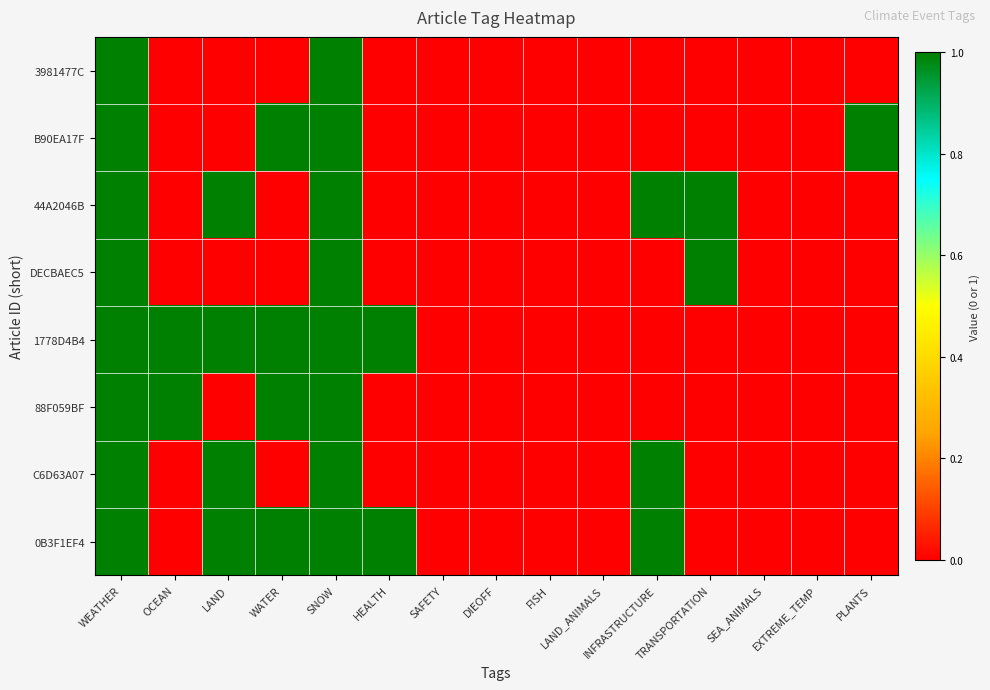

Reading right to left, what are all the values shown in this chart?

3981477C: PLANTS=0	EXTREME_TEMP=0	SEA_ANIMALS=0	TRANSPORTATION=0	INFRASTRUCTURE=0	LAND_ANIMALS=0	FISH=0	DIEOFF=0	SAFETY=0	HEALTH=0	SNOW=1	WATER=0	LAND=0	OCEAN=0	WEATHER=1
B90EA17F: PLANTS=1	EXTREME_TEMP=0	SEA_ANIMALS=0	TRANSPORTATION=0	INFRASTRUCTURE=0	LAND_ANIMALS=0	FISH=0	DIEOFF=0	SAFETY=0	HEALTH=0	SNOW=1	WATER=1	LAND=0	OCEAN=0	WEATHER=1
44A2046B: PLANTS=0	EXTREME_TEMP=0	SEA_ANIMALS=0	TRANSPORTATION=1	INFRASTRUCTURE=1	LAND_ANIMALS=0	FISH=0	DIEOFF=0	SAFETY=0	HEALTH=0	SNOW=1	WATER=0	LAND=1	OCEAN=0	WEATHER=1
DECBAEC5: PLANTS=0	EXTREME_TEMP=0	SEA_ANIMALS=0	TRANSPORTATION=1	INFRASTRUCTURE=0	LAND_ANIMALS=0	FISH=0	DIEOFF=0	SAFETY=0	HEALTH=0	SNOW=1	WATER=0	LAND=0	OCEAN=0	WEATHER=1
1778D4B4: PLANTS=0	EXTREME_TEMP=0	SEA_ANIMALS=0	TRANSPORTATION=0	INFRASTRUCTURE=0	LAND_ANIMALS=0	FISH=0	DIEOFF=0	SAFETY=0	HEALTH=1	SNOW=1	WATER=1	LAND=1	OCEAN=1	WEATHER=1
88F059BF: PLANTS=0	EXTREME_TEMP=0	SEA_ANIMALS=0	TRANSPORTATION=0	INFRASTRUCTURE=0	LAND_ANIMALS=0	FISH=0	DIEOFF=0	SAFETY=0	HEALTH=0	SNOW=1	WATER=1	LAND=0	OCEAN=1	WEATHER=1
C6D63A07: PLANTS=0	EXTREME_TEMP=0	SEA_ANIMALS=0	TRANSPORTATION=0	INFRASTRUCTURE=1	LAND_ANIMALS=0	FISH=0	DIEOFF=0	SAFETY=0	HEALTH=0	SNOW=1	WATER=0	LAND=1	OCEAN=0	WEATHER=1
0B3F1EF4: PLANTS=0	EXTREME_TEMP=0	SEA_ANIMALS=0	TRANSPORTATION=0	INFRASTRUCTURE=1	LAND_ANIMALS=0	FISH=0	DIEOFF=0	SAFETY=0	HEALTH=1	SNOW=1	WATER=1	LAND=1	OCEAN=0	WEATHER=1